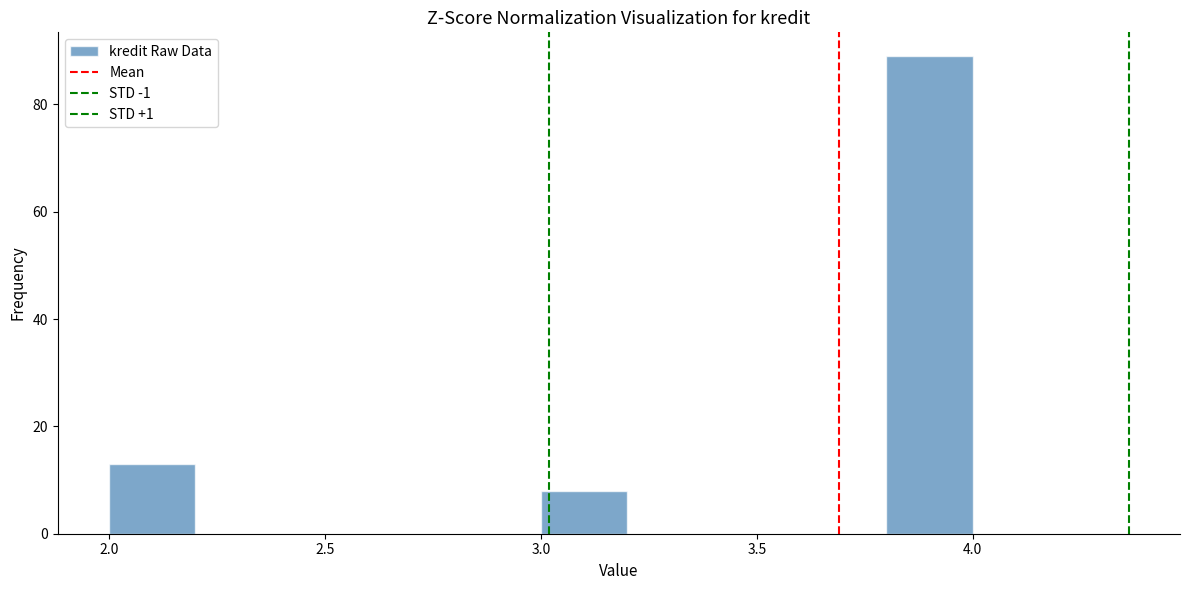

Reading left to right, transcribe this chart: for each bar, give the range it covers on the x-axis and its height. The values are not printed on the chart, so give them approximately, as read against the axis.

2.0 to 2.2: 14
2.2 to 2.4: 0
2.4 to 2.6: 0
2.6 to 2.8: 0
2.8 to 3.0: 0
3.0 to 3.2: 8
3.2 to 3.4: 0
3.4 to 3.6: 0
3.6 to 3.8: 0
3.8 to 4.0: 90